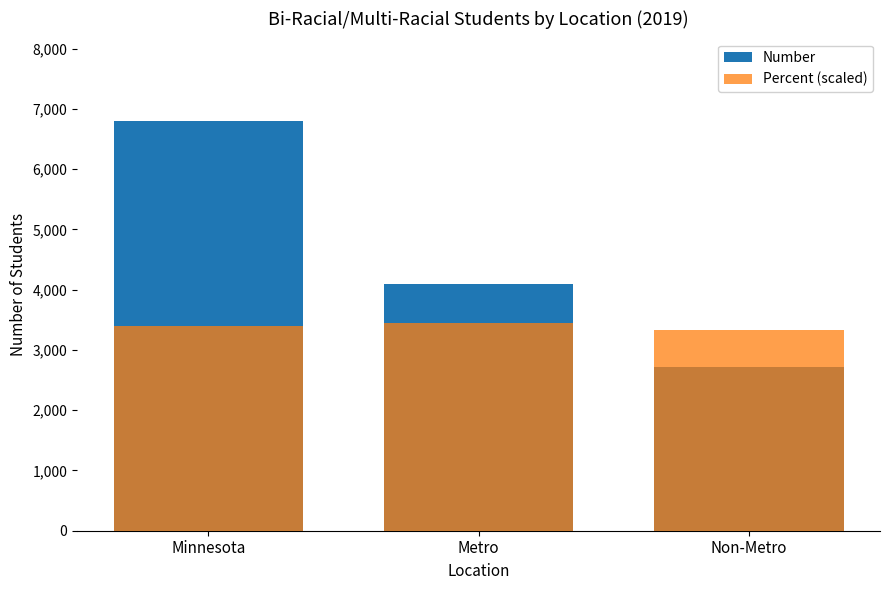

Reading left to right, transcribe all the data shown in this chart.

Number: Minnesota=6806.0	Metro=4087.0	Non-Metro=2719.0
Percent (scaled): Minnesota=3396.2	Metro=3450.6	Non-Metro=3328.1